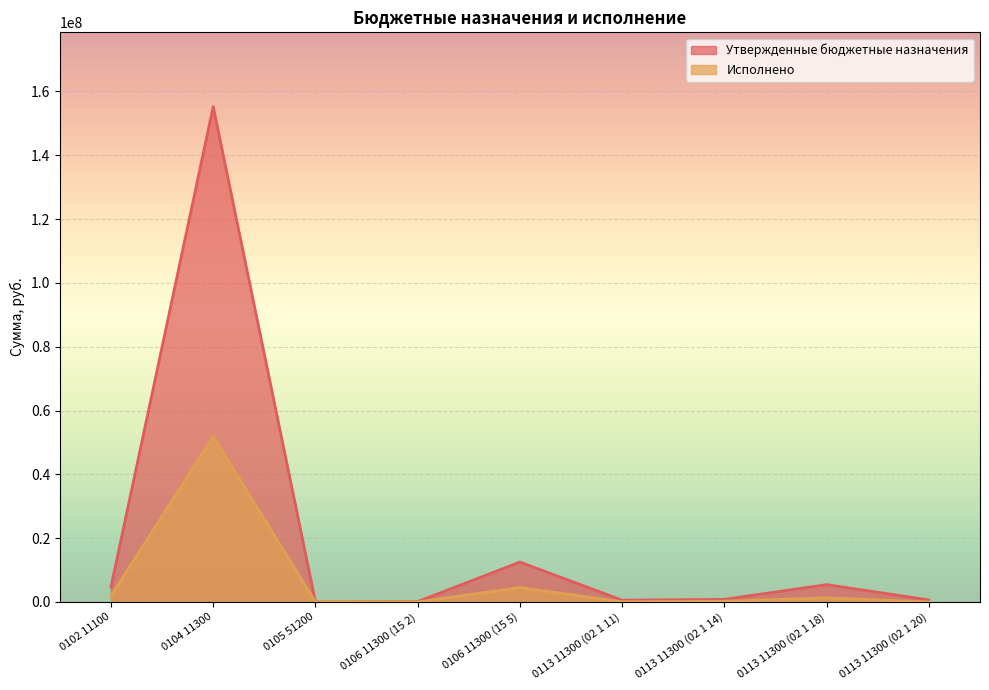

Where does the Утвержденные бюджетные назначения series first go above 816069?

0102 11100